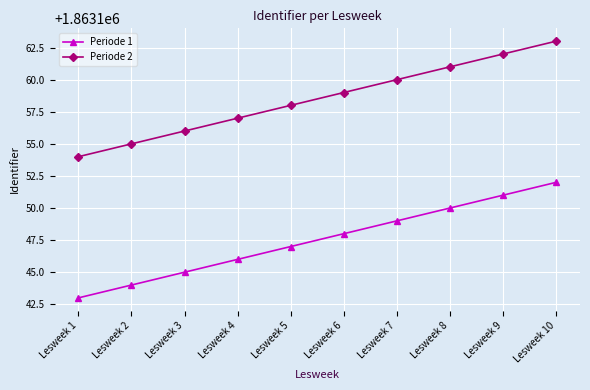

Which series has the largest total across all categories?

Periode 2